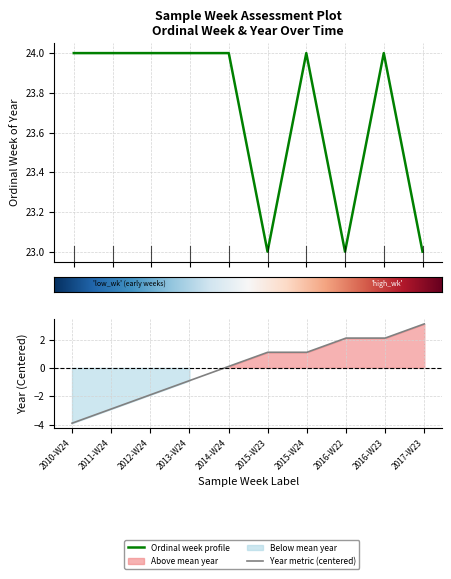

Reading right to left, transcribe all the data shown in this chart.

ordinal_week: 23.0	24.0	23.0	24.0	23.0	24.0	24.0	24.0	24.0	24.0
year: 3.1	2.1	2.1	1.1	1.1	0.1	-0.9	-1.9	-2.9	-3.9